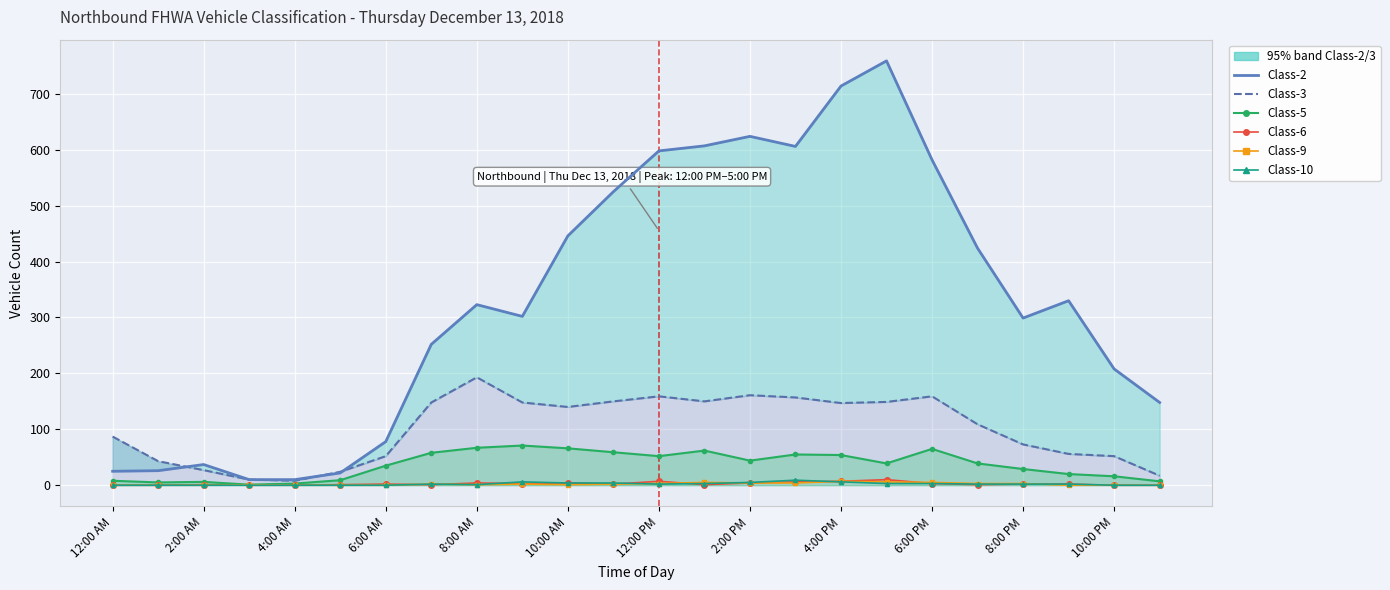

Is it true that Class-5 (line) equals 31 at 6:00 PM?

False